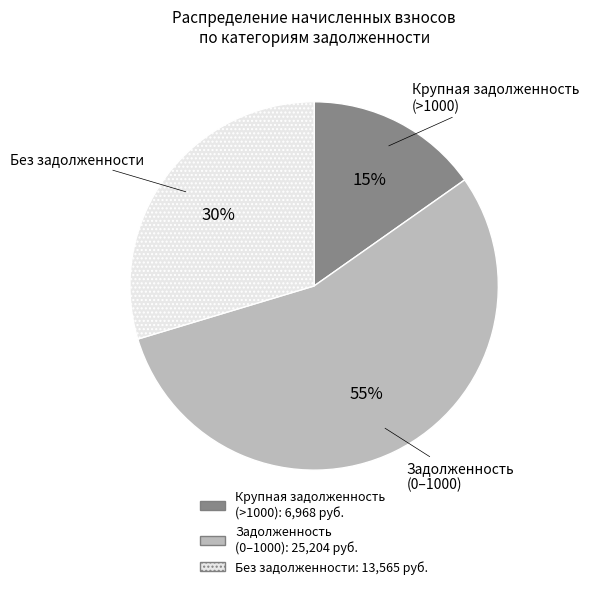

Between Крупная задолженность (>1000) and Задолженность (0–1000), which is larger?

Задолженность (0–1000)